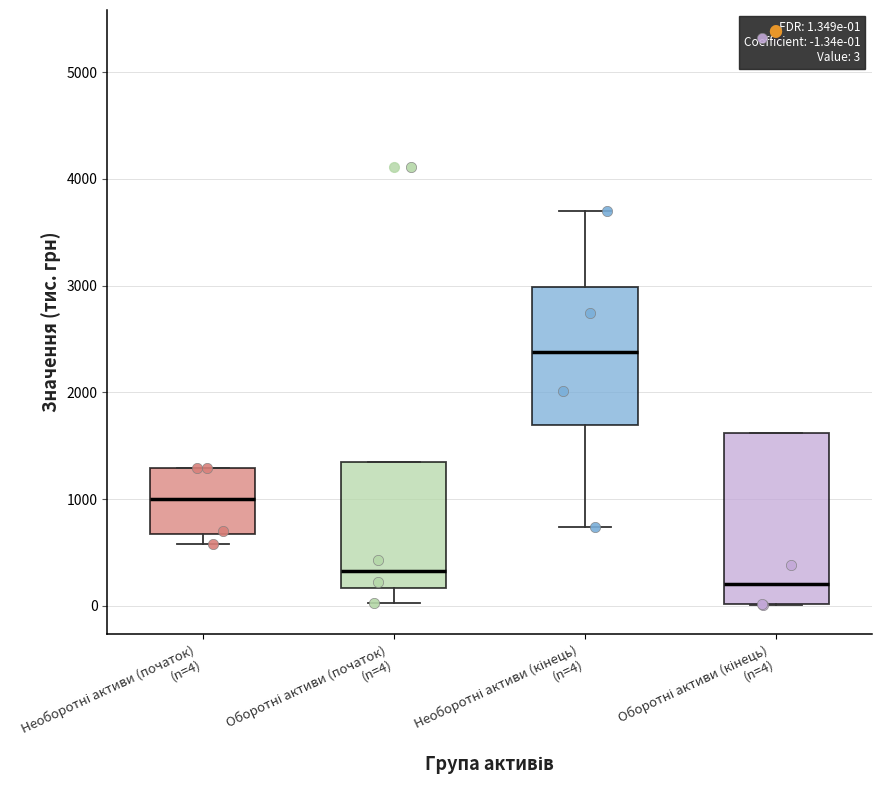

Which box is the tallest, from its lower edge to its upper edge?

Оборотні активи (кінець) (n=4)